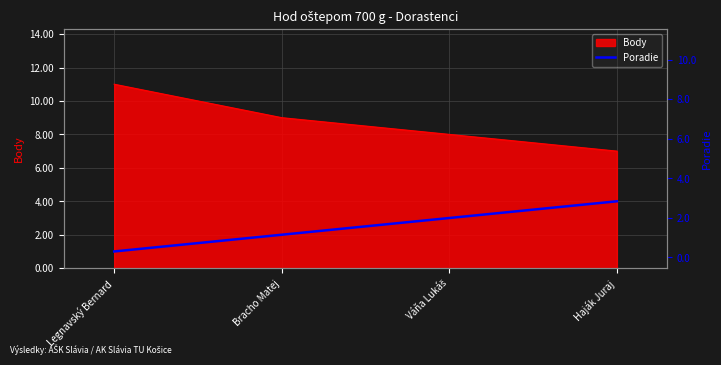

At which label does the data first exceed 3?

Haják Juraj